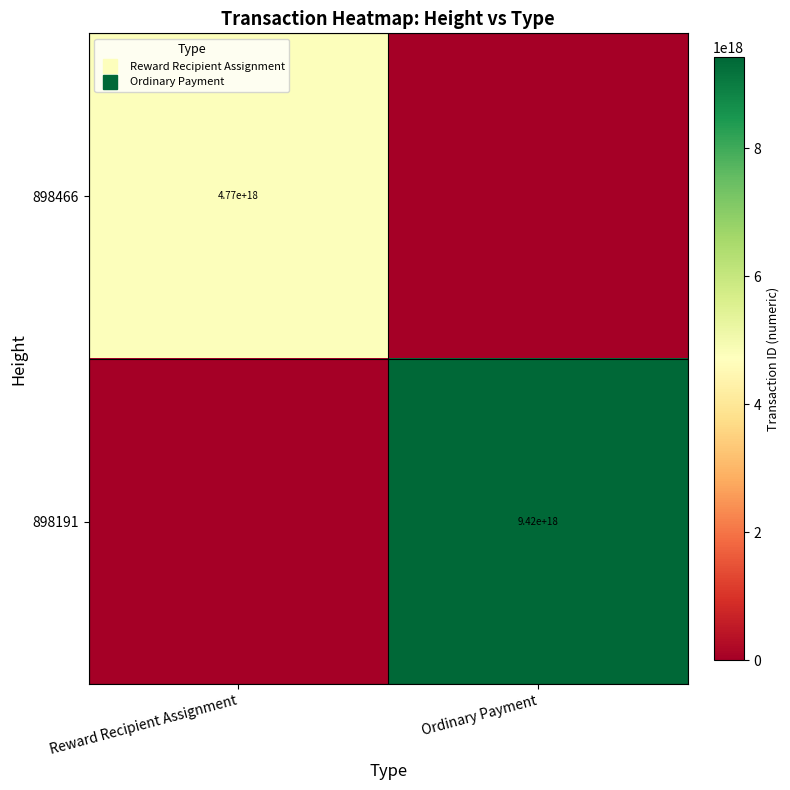

Which series has the largest total across all categories?

898191